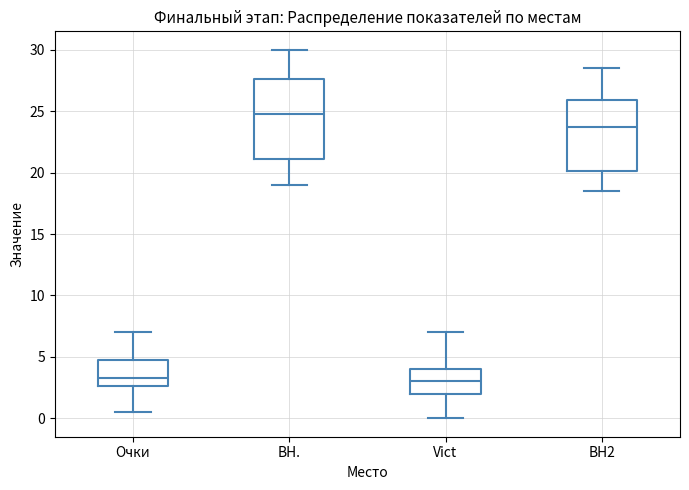

Comparing the boxes themselves (not the whiskers), which one is the tallest?

BH.